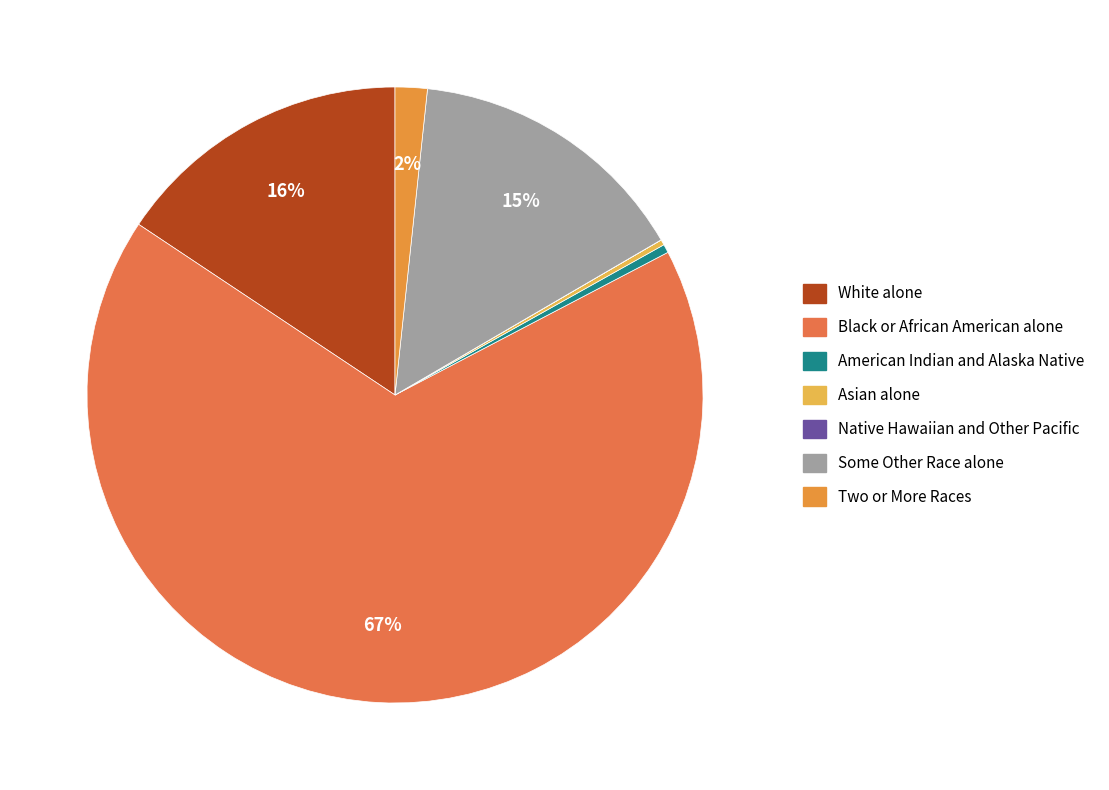

Count the number of slices in the pie.

7